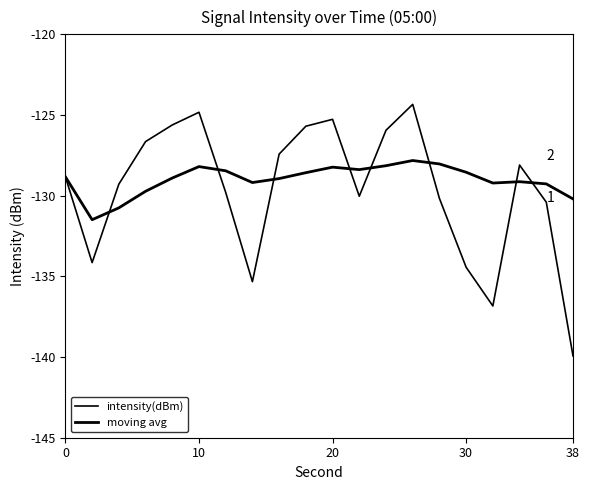

Is this an area chart (filled region under the line)?

No